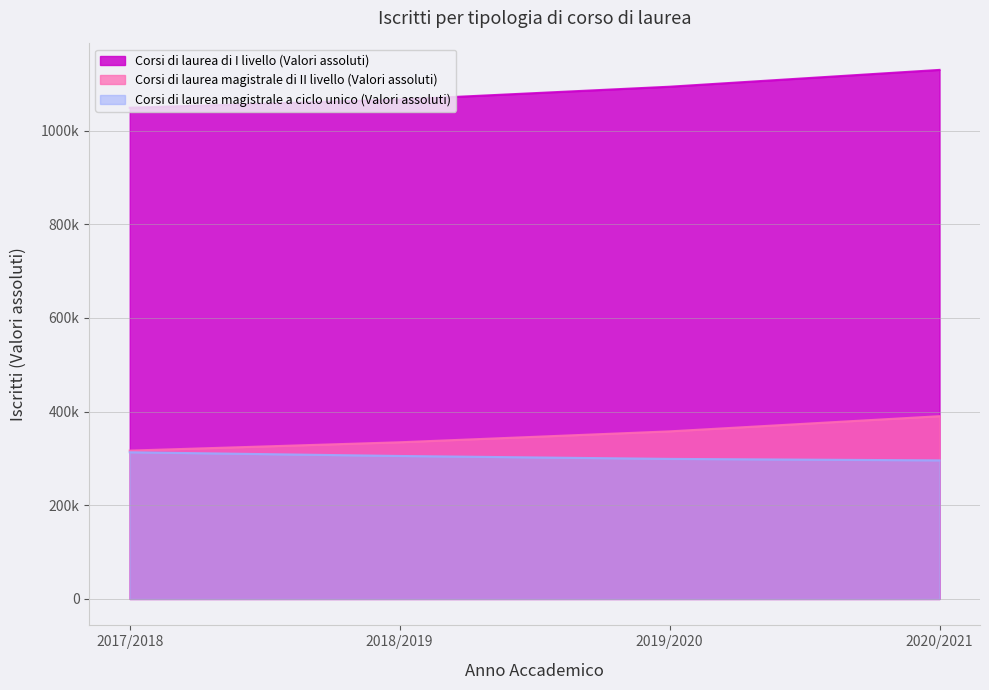

True or false: Corsi di laurea magistrale a ciclo unico (Valori assoluti) has more than 1 interior local peaks.

False